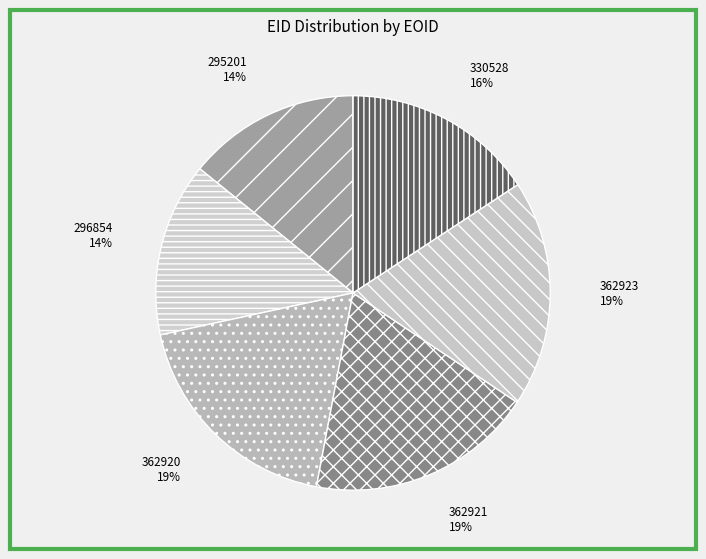

Do 296854 and 295201 together represent more than half of the pie?

No